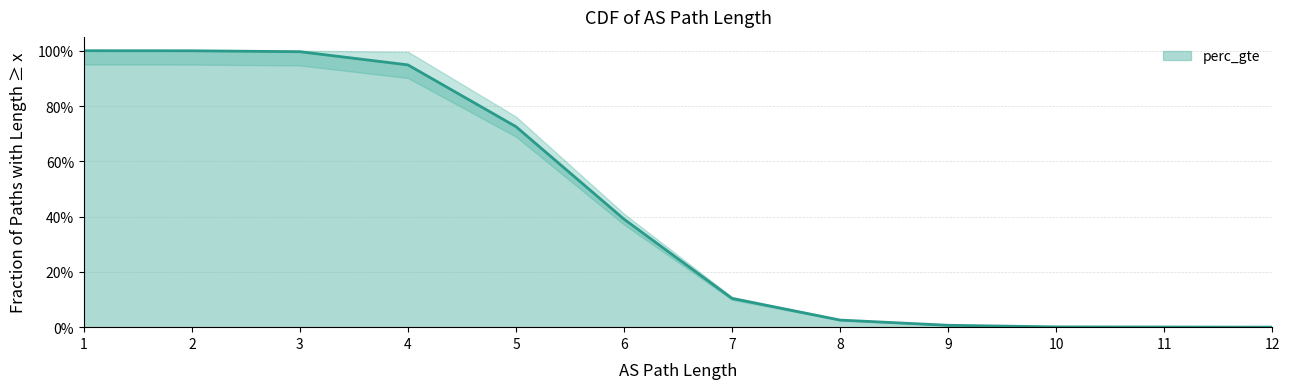

The chart shows a value of 0.6 at 12. True or false?

False